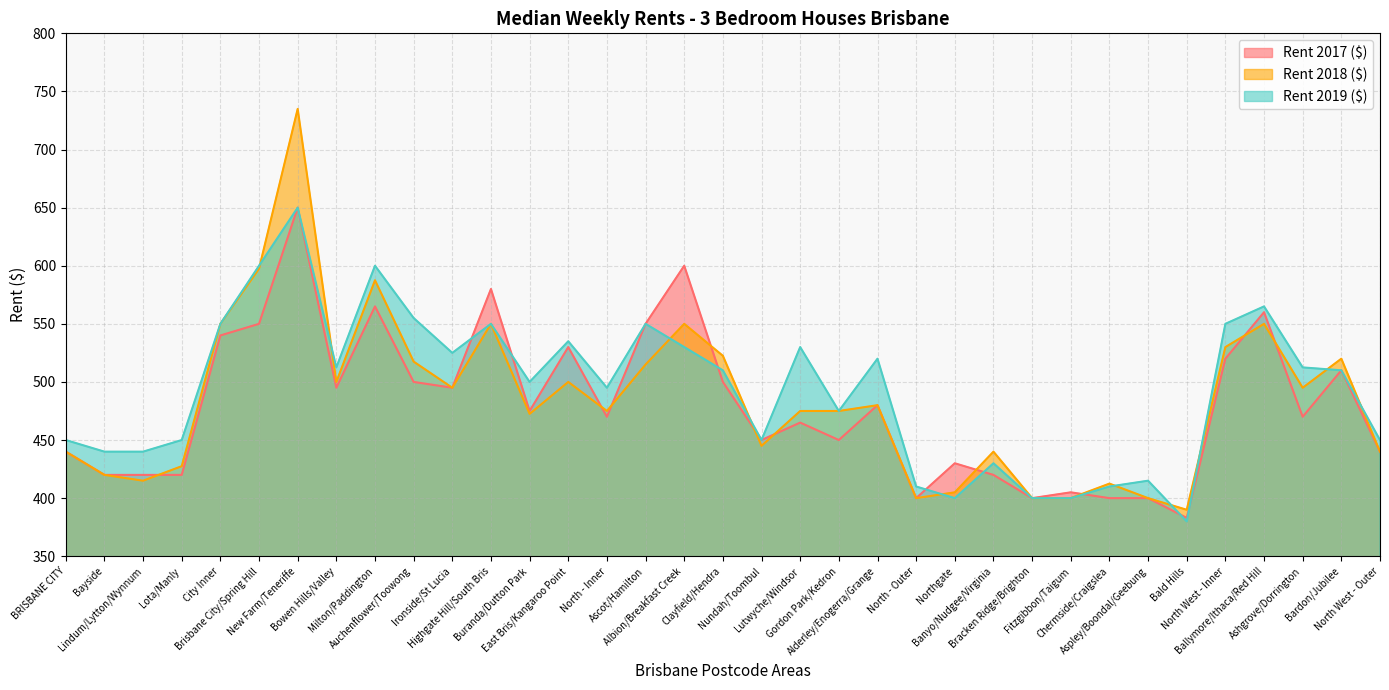

Rank the series by their average value, from lowest to highest.

Rent 2017 ($), Rent 2018 ($), Rent 2019 ($)